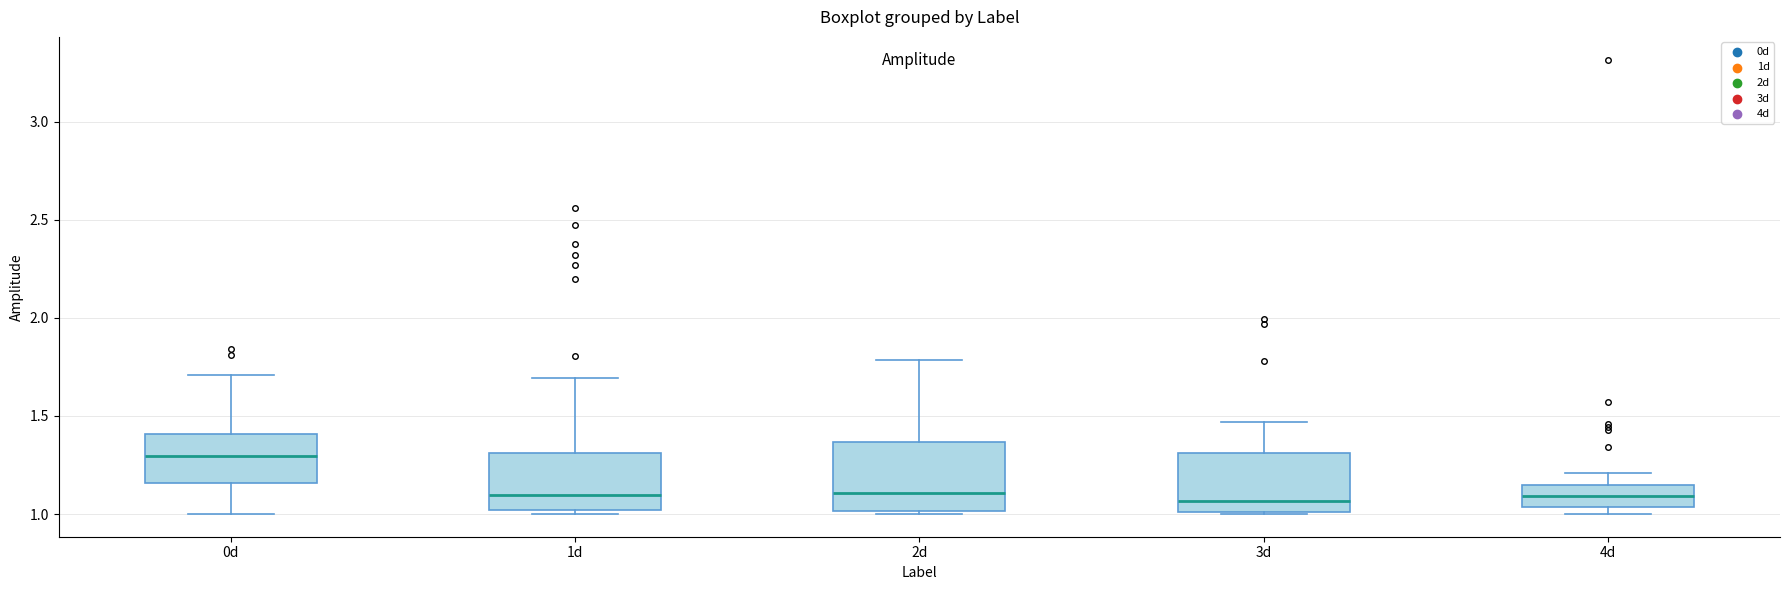

Which box's median line is the highest?

0d